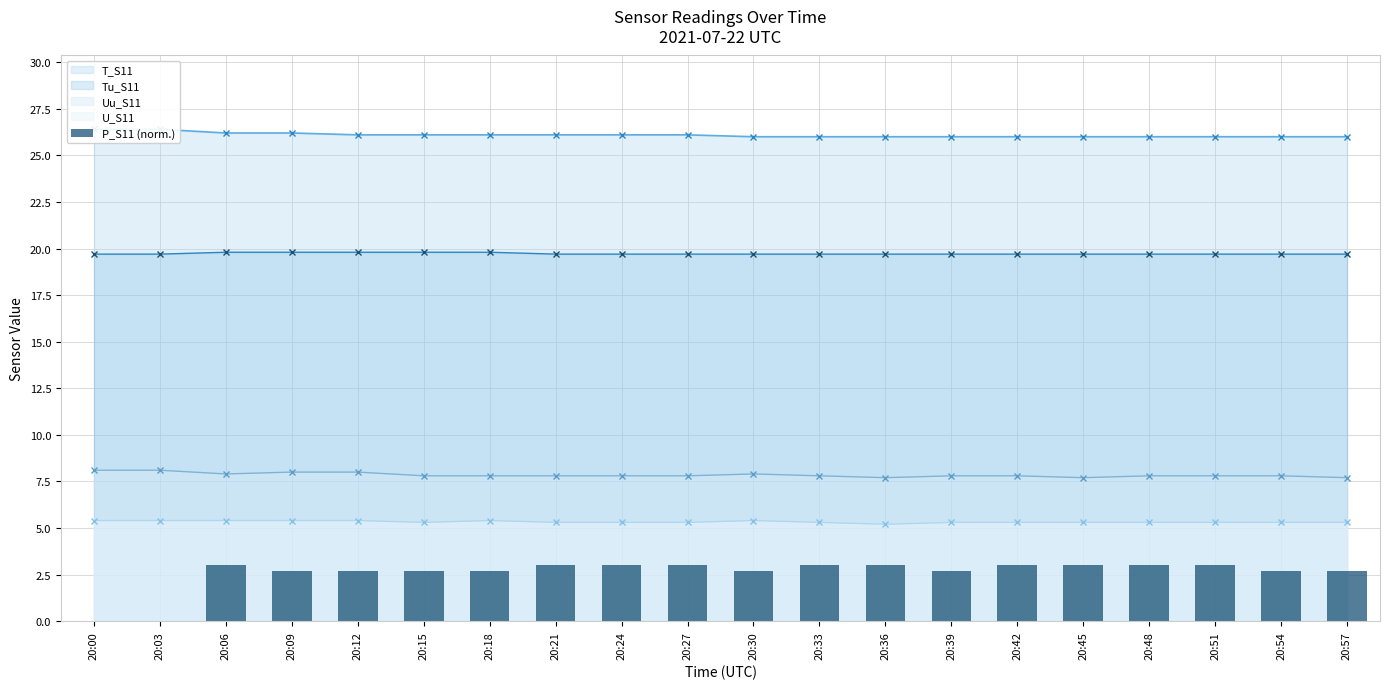

How many values are above zero?

18